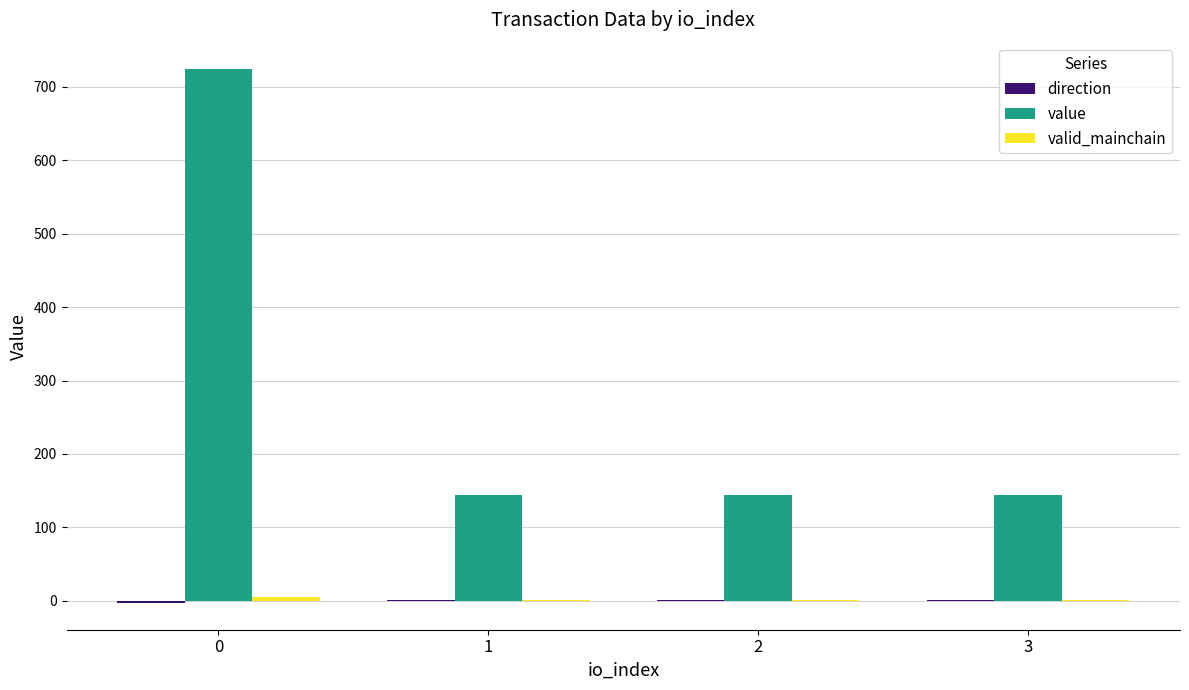

Which series has the largest total across all categories?

value